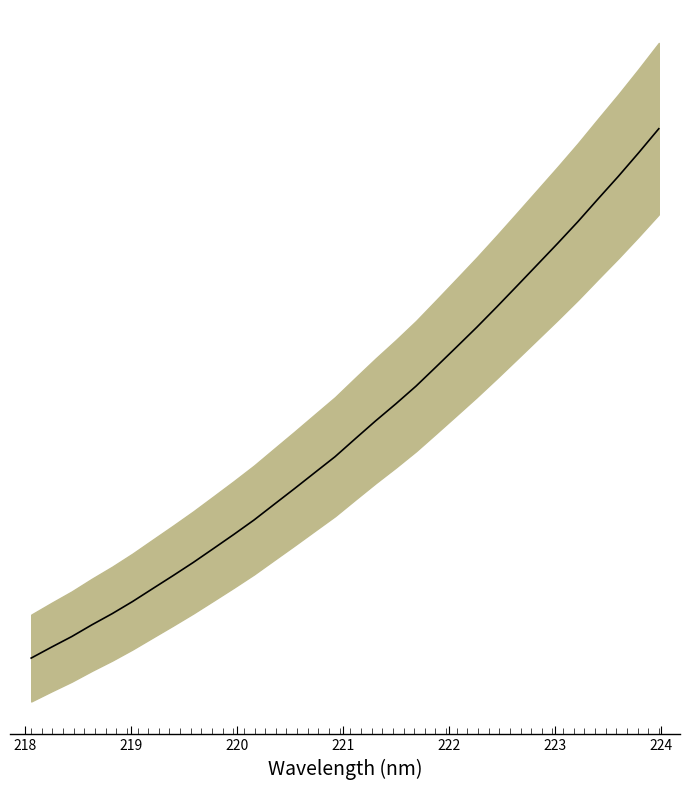

How many lines are shown in the chart?

1